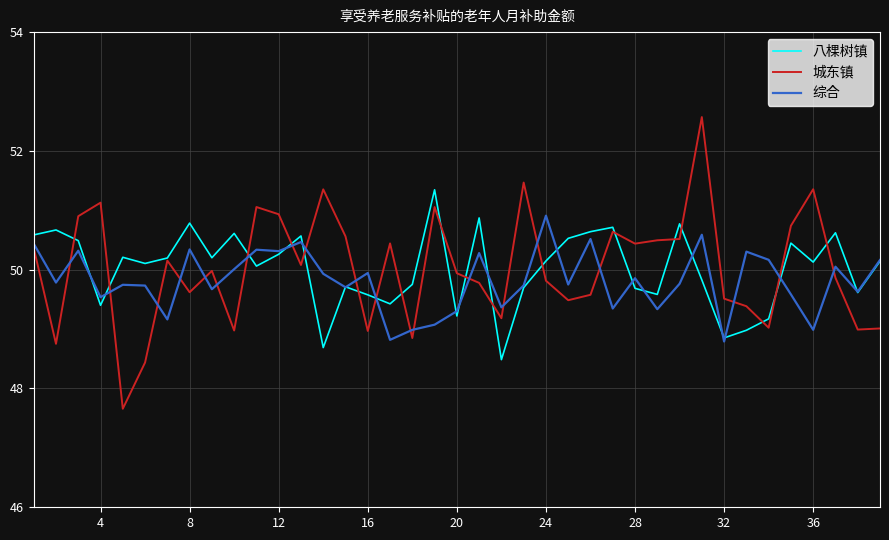

Which series has the largest range (max minus min)?

城东镇